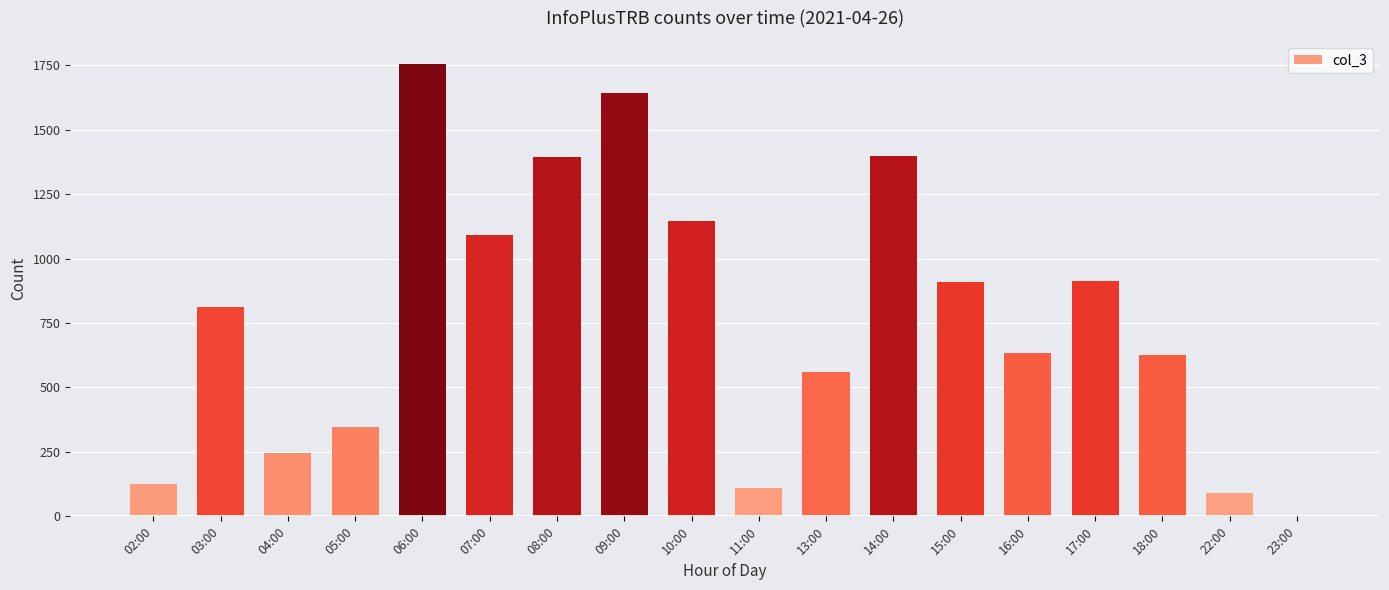

What is the greatest value displayed?

1757